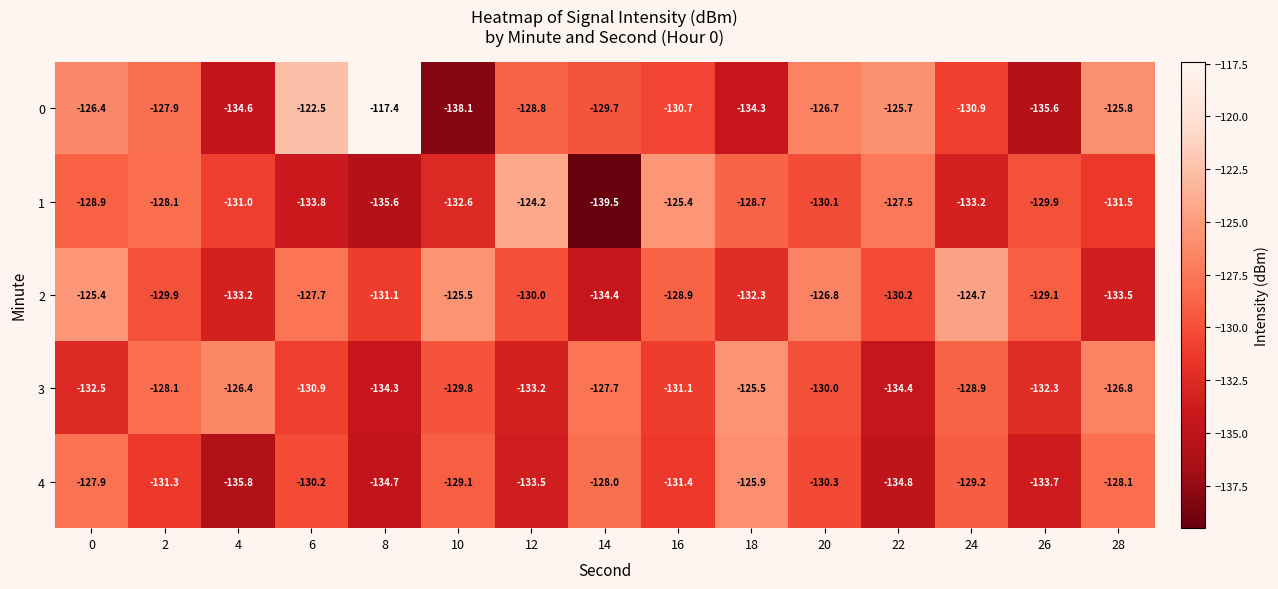

Which series has the largest range (max minus min)?

0